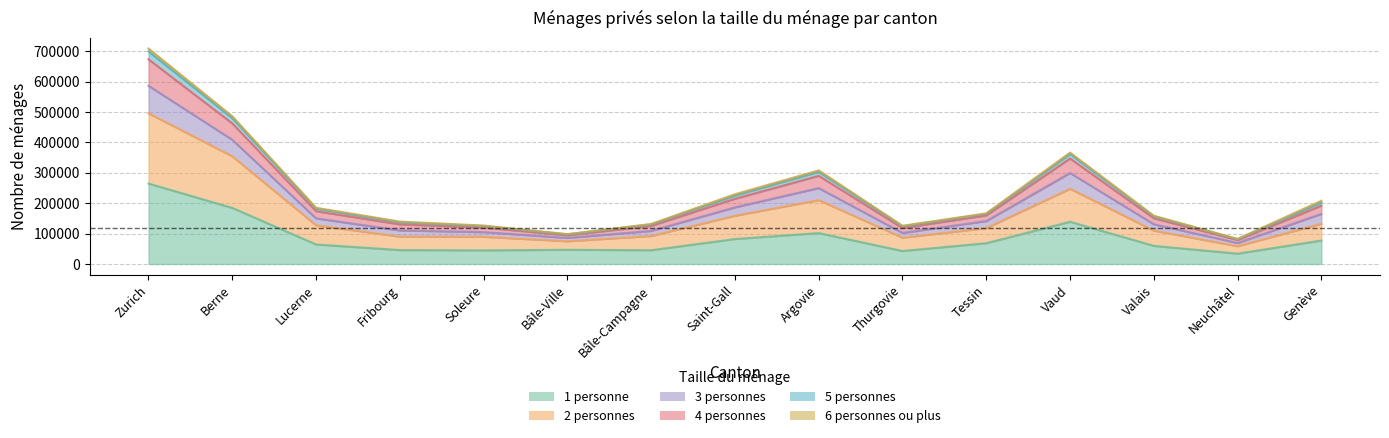

What position from the right is Thurgovie?

6